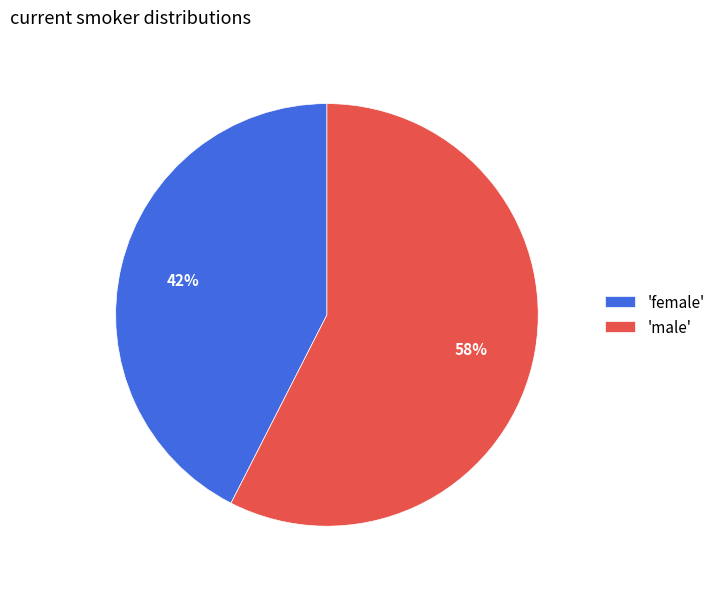

To the nearest percent, what is the combined percentage of 'female' and 'male'?

100%